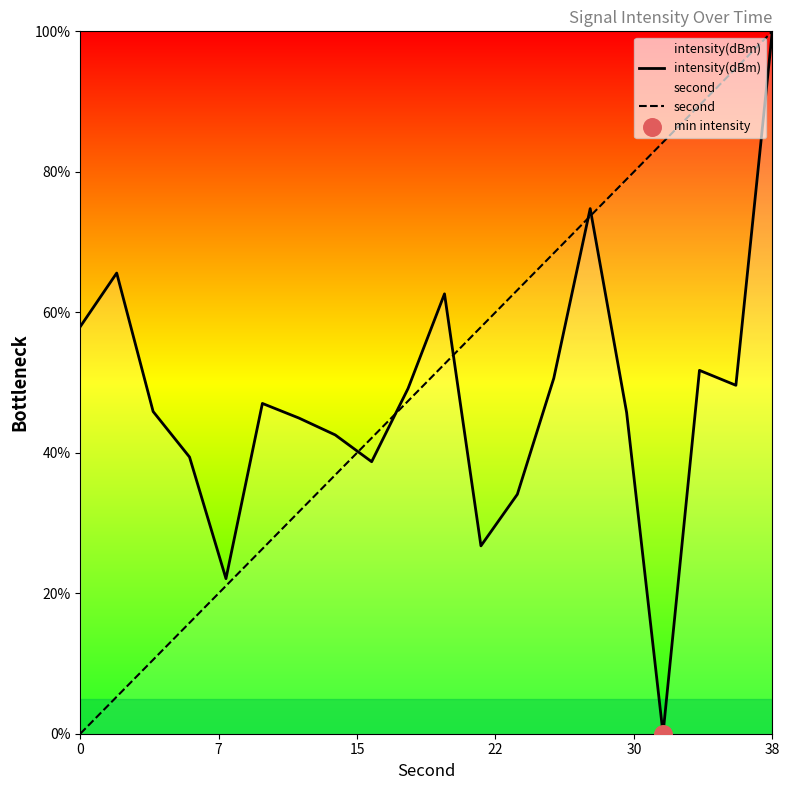

Which series contains the highest Y value?

intensity(dBm)